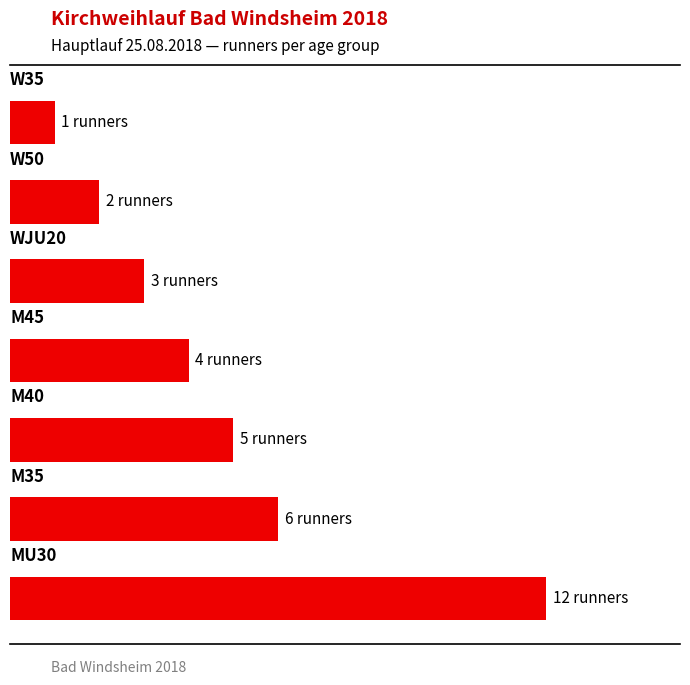

Does the chart contain any negative values?

No